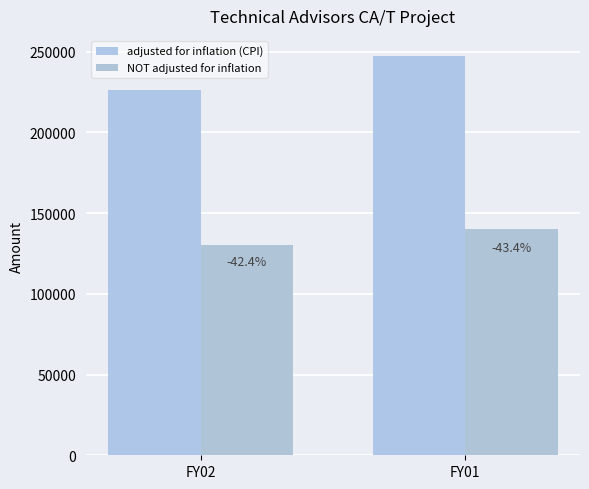

How many bars are there in each group?

2